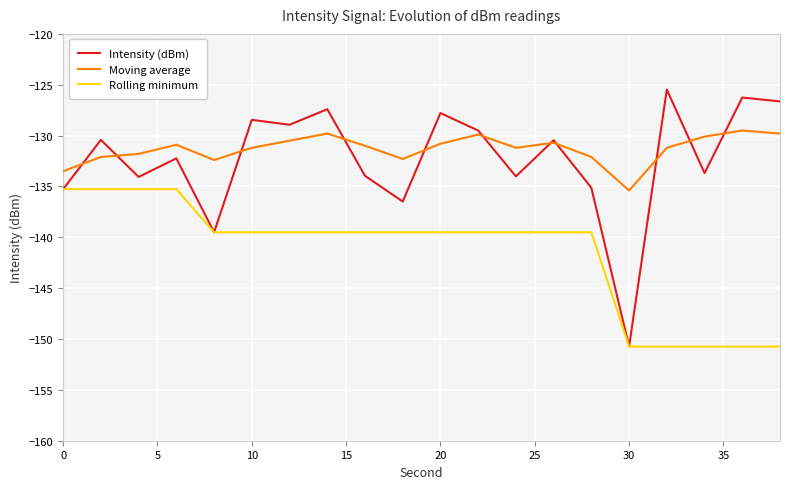

What is the lowest value of the Moving average series?

-135.4